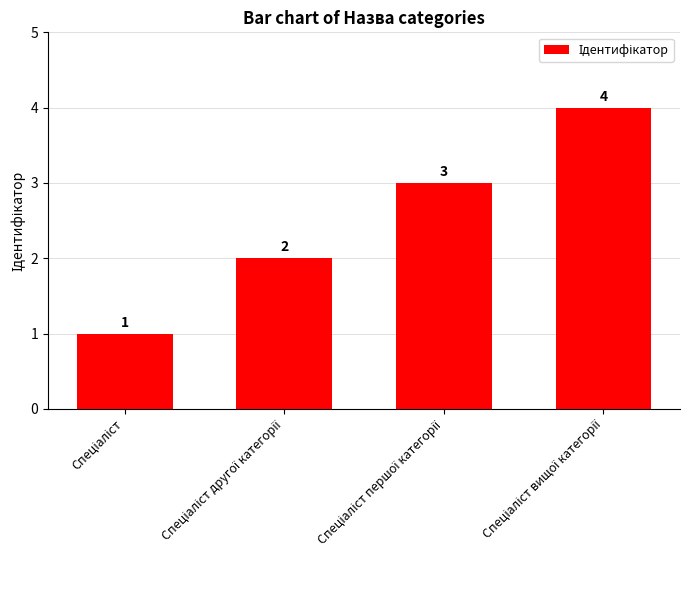

What is the sum of all values?

10